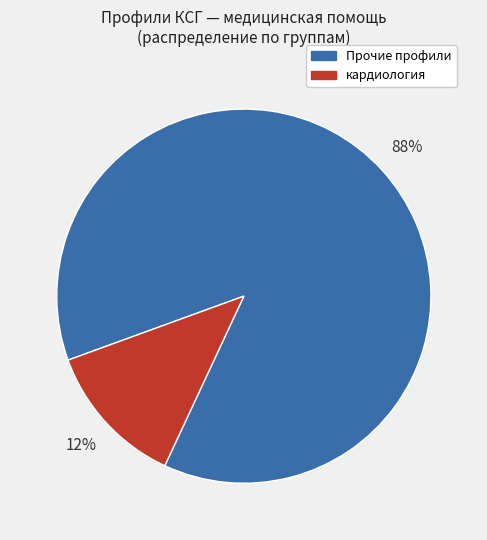

To the nearest percent, what is the average slice percentage?

50%